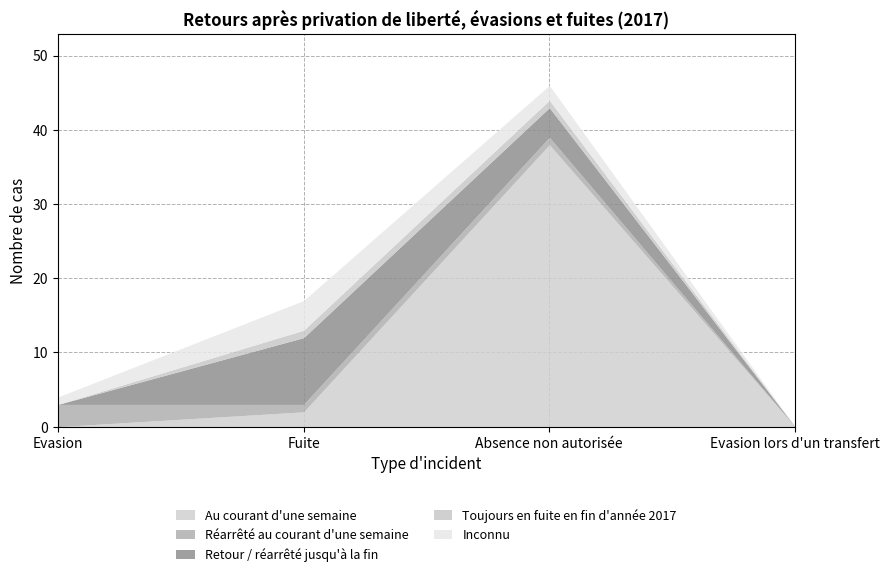

What is the maximum value shown in the chart?

38